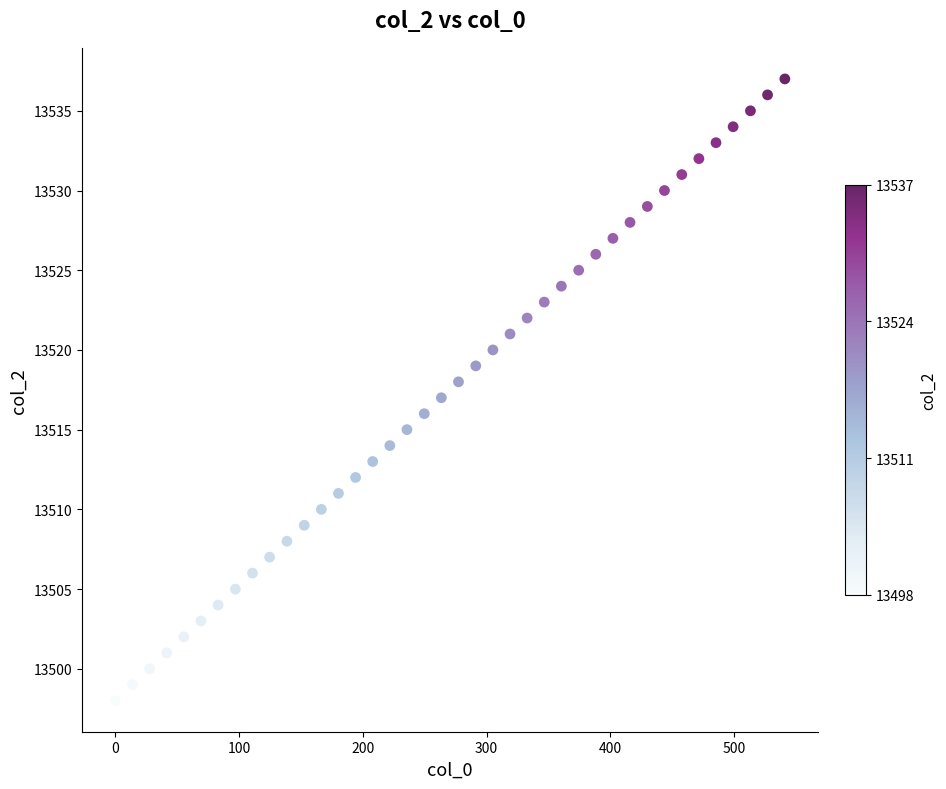

What is the range of Y values (max minus min)?

39